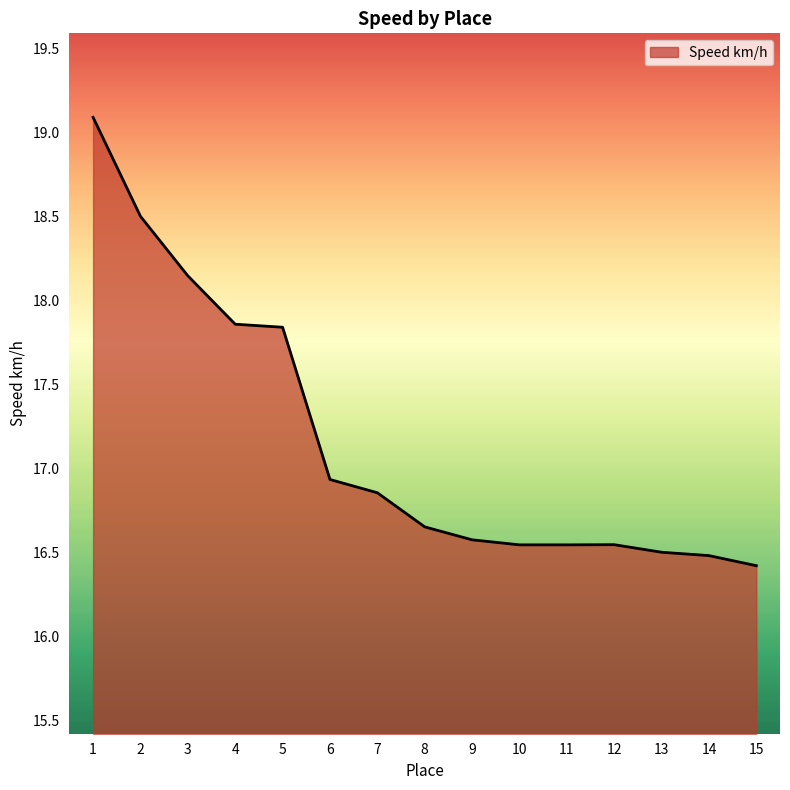

What is the ratio of the value at 5 to the value at 7?

1.1